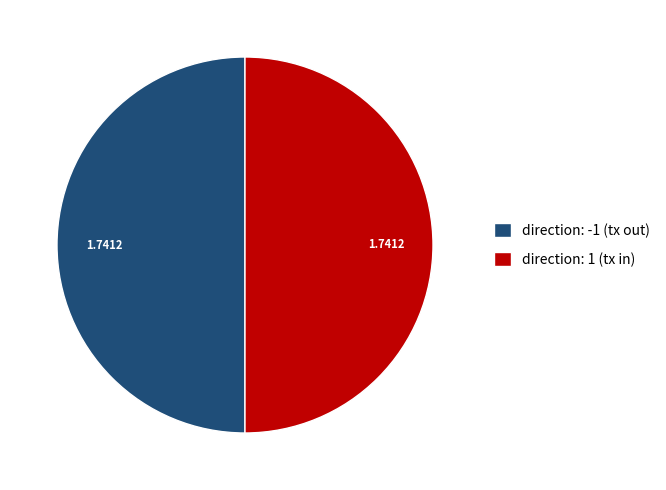

How many slices are in this pie chart?

2